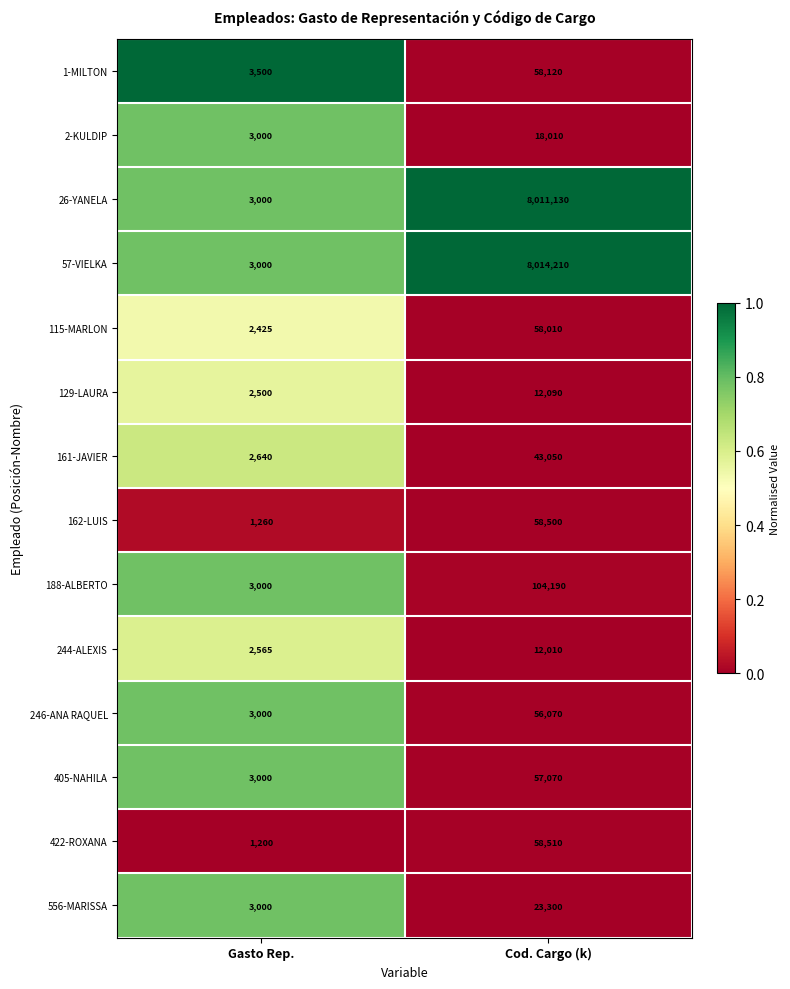

Reading left to right, list all the values displayed in this chart.

1-MILTON: 3500	58120
2-KULDIP: 3000	18010
26-YANELA: 3000	8011130
57-VIELKA: 3000	8014210
115-MARLON: 2425	58010
129-LAURA: 2500	12090
161-JAVIER: 2640	43050
162-LUIS: 1260	58500
188-ALBERTO: 3000	104190
244-ALEXIS: 2565	12010
246-ANA RAQUEL: 3000	56070
405-NAHILA: 3000	57070
422-ROXANA: 1200	58510
556-MARISSA: 3000	23300